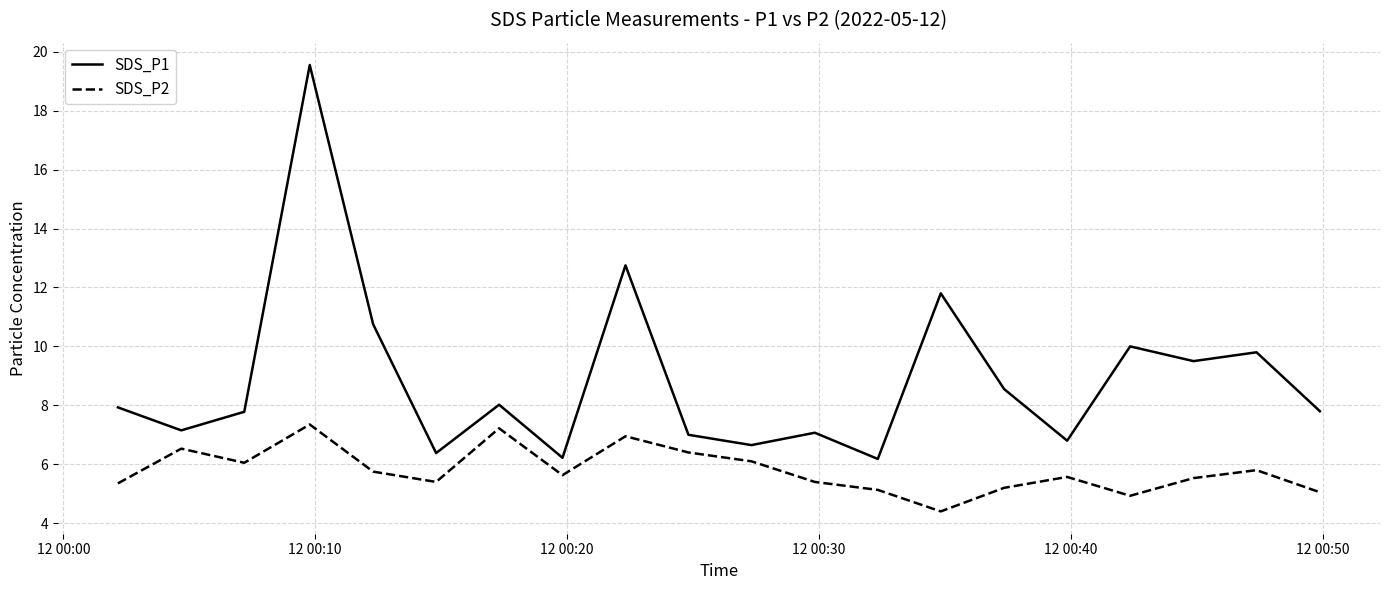

Which series has the widest spread of values?

SDS_P1